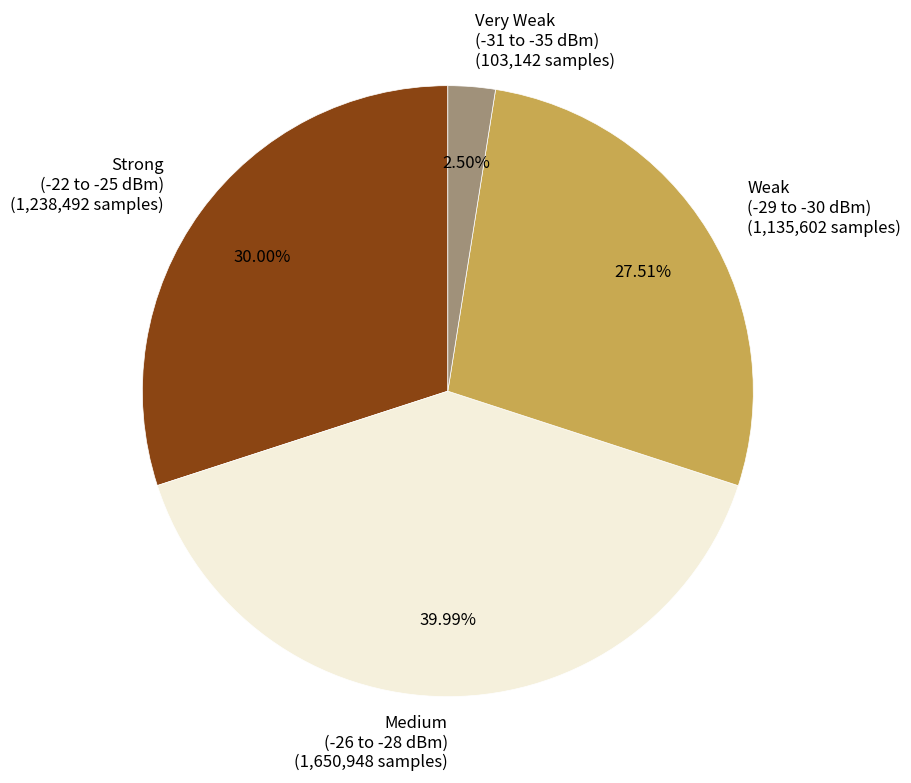

How many segments does this pie chart have?

4